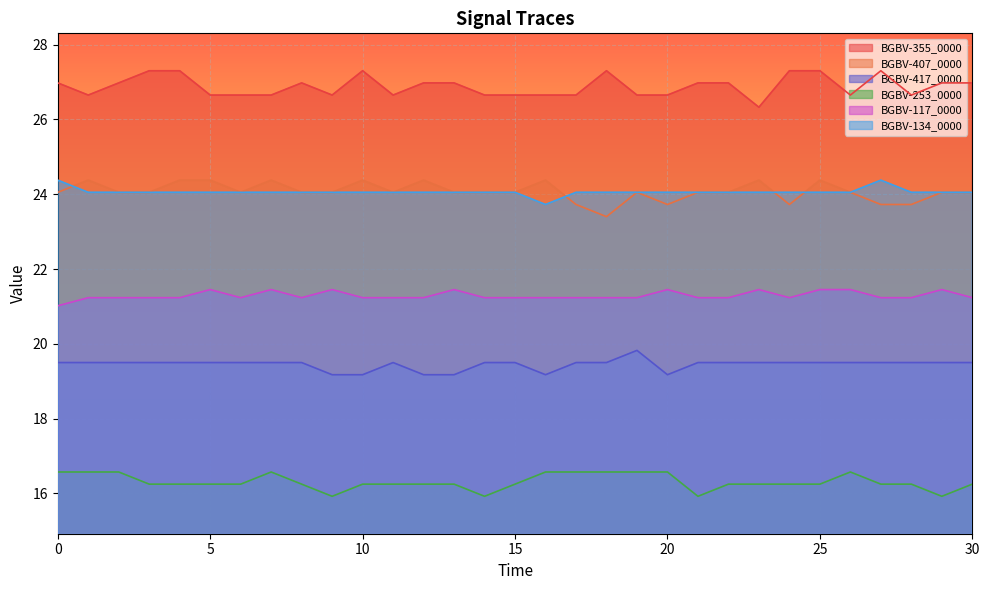

What is the approximate value of BGBV-117_0000 at 30?

21.2